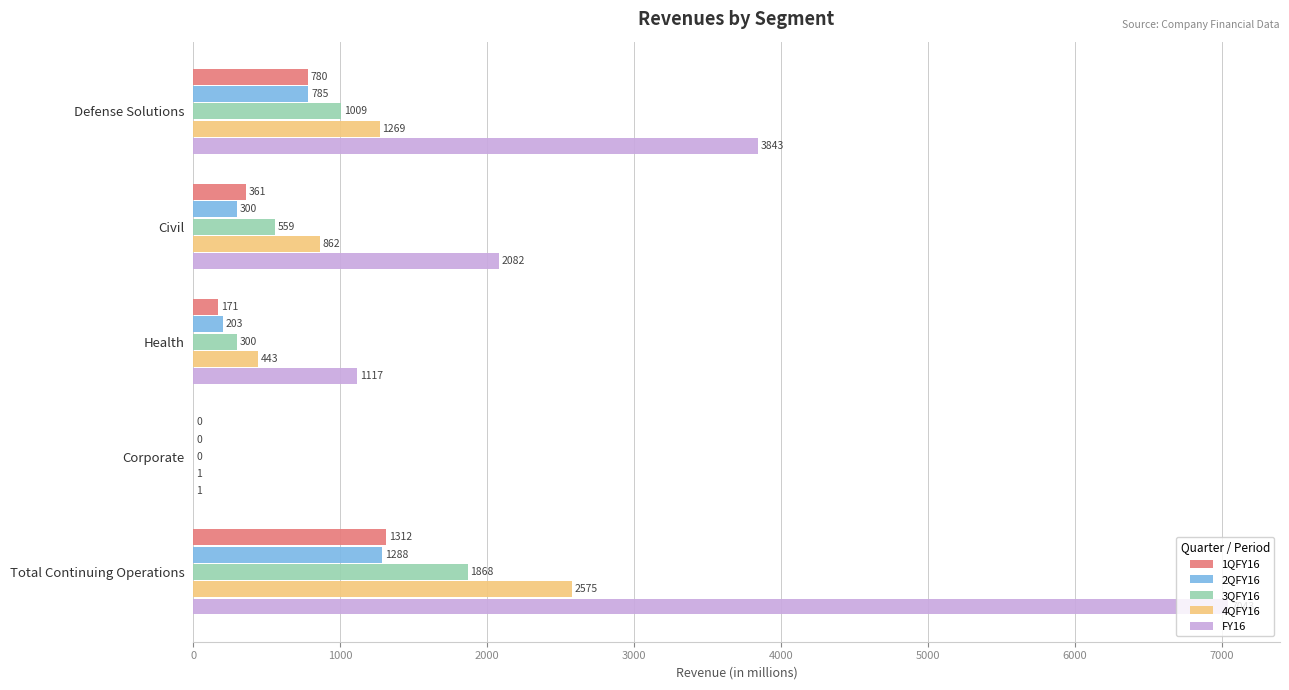

At which category does the chart reach its peak across all series?

Total Continuing Operations